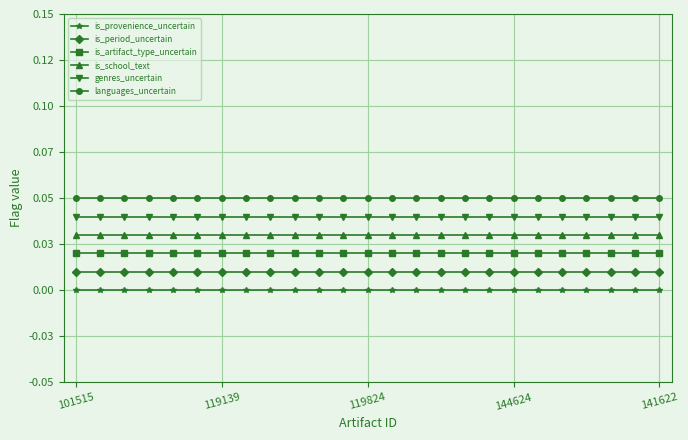

Rank the categories by is_provenience_uncertain value from lowest to highest.

101515, 119139, 119824, 144624, 141622, 5, 6, 7, 8, 9, 10, 11, 12, 13, 14, 15, 16, 17, 18, 19, 20, 21, 22, 23, 24